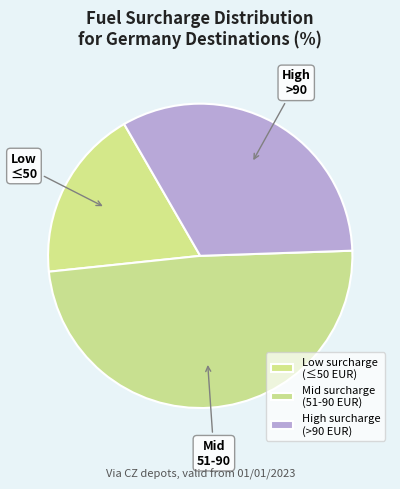

Does any single category account for the majority?

No